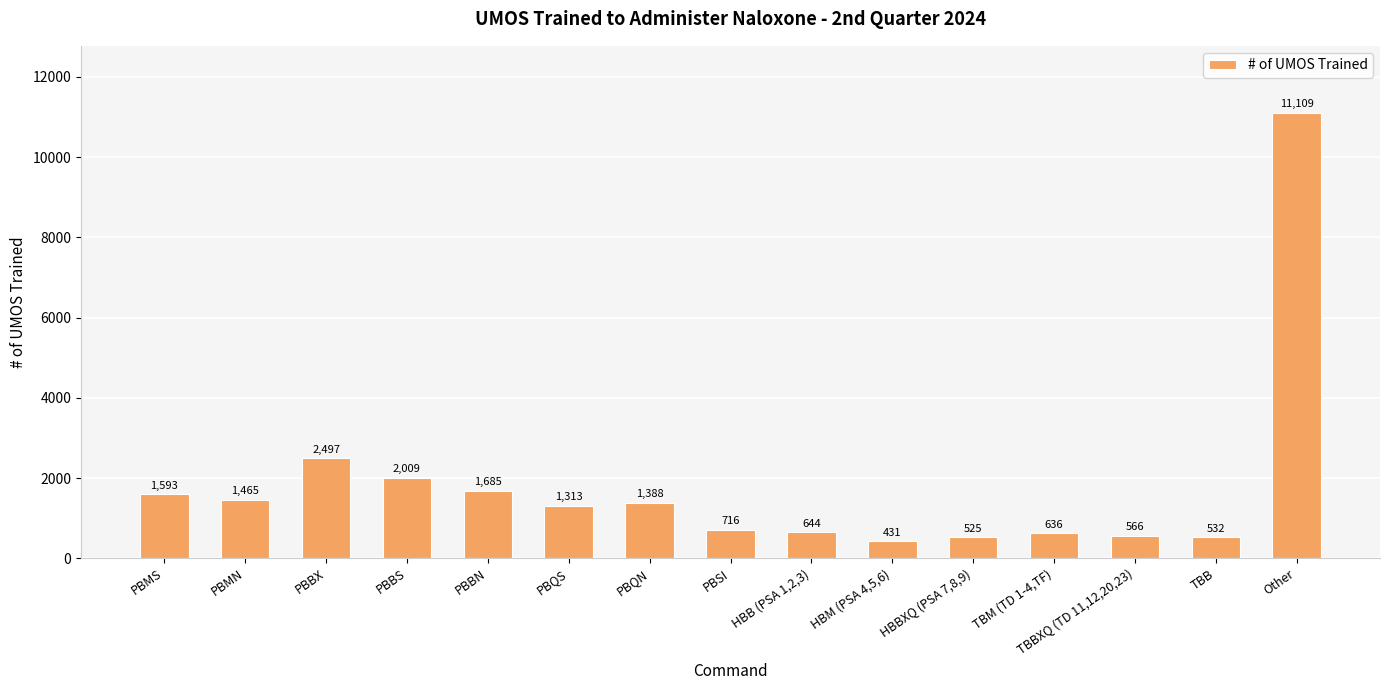

Reading right to left, list all the values displayed in this chart.

Other=11109	TBB=532	TBBXQ (TD 11,12,20,23)=566	TBM (TD 1-4,TF)=636	HBBXQ (PSA 7,8,9)=525	HBM (PSA 4,5,6)=431	HBB (PSA 1,2,3)=644	PBSI=716	PBQN=1388	PBQS=1313	PBBN=1685	PBBS=2009	PBBX=2497	PBMN=1465	PBMS=1593